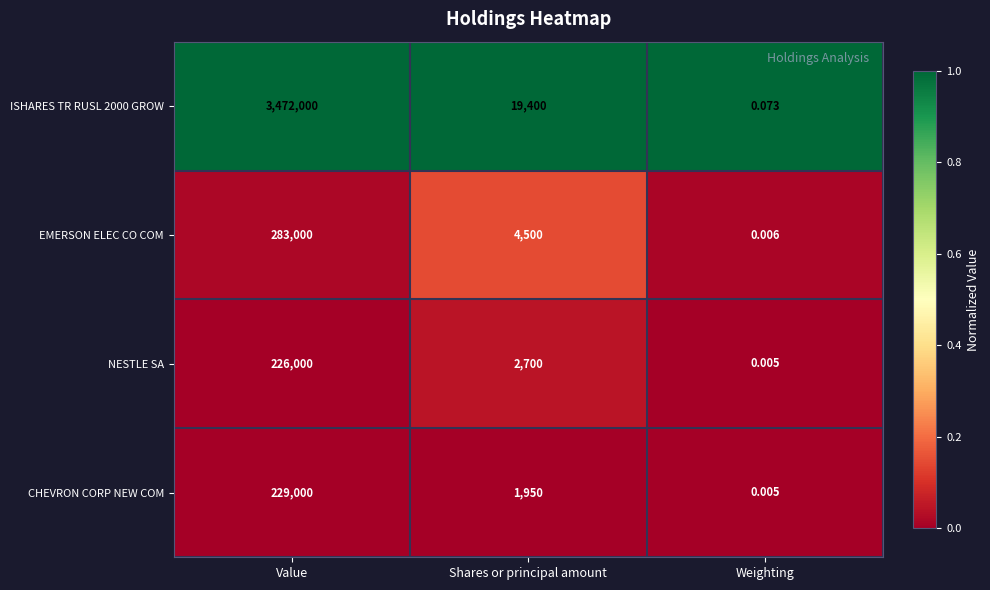

At which category is the sum across all series the highest?

Value